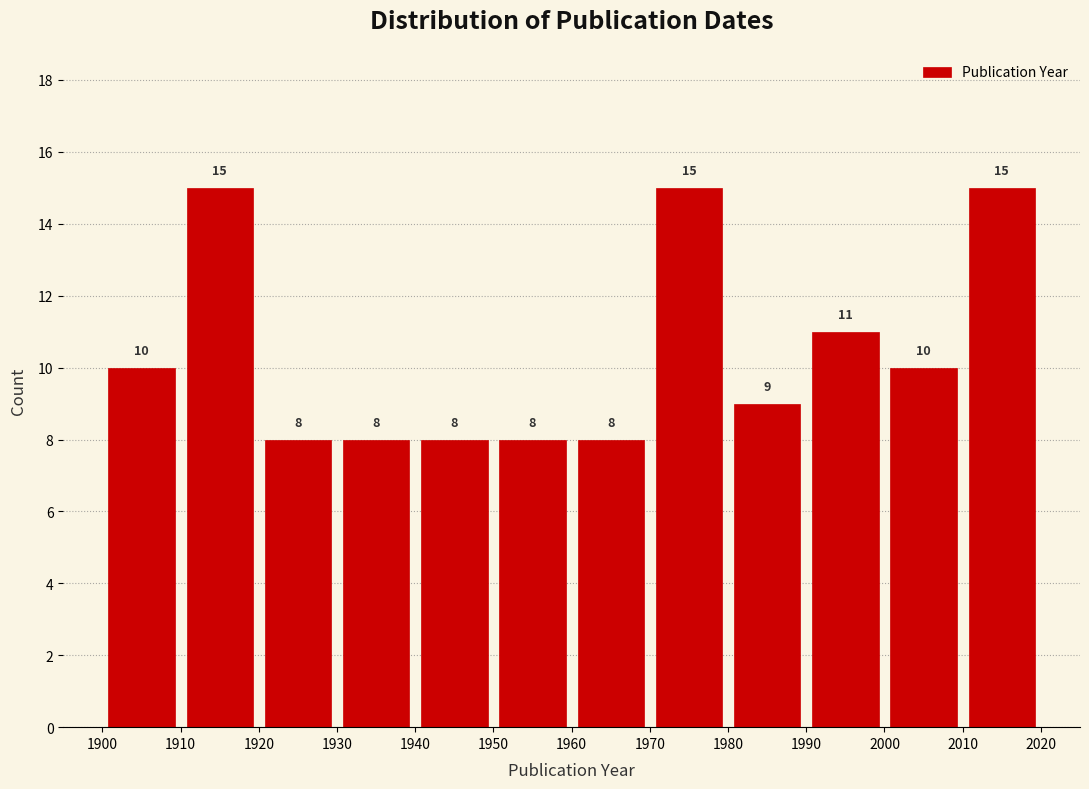

Reading left to right, transcribe this chart: for each bar, give the range it covers on the x-axis and its height.

1900 to 1910: 10
1910 to 1920: 15
1920 to 1930: 8
1930 to 1940: 8
1940 to 1950: 8
1950 to 1960: 8
1960 to 1970: 8
1970 to 1980: 15
1980 to 1990: 9
1990 to 2000: 11
2000 to 2010: 10
2010 to 2020: 15